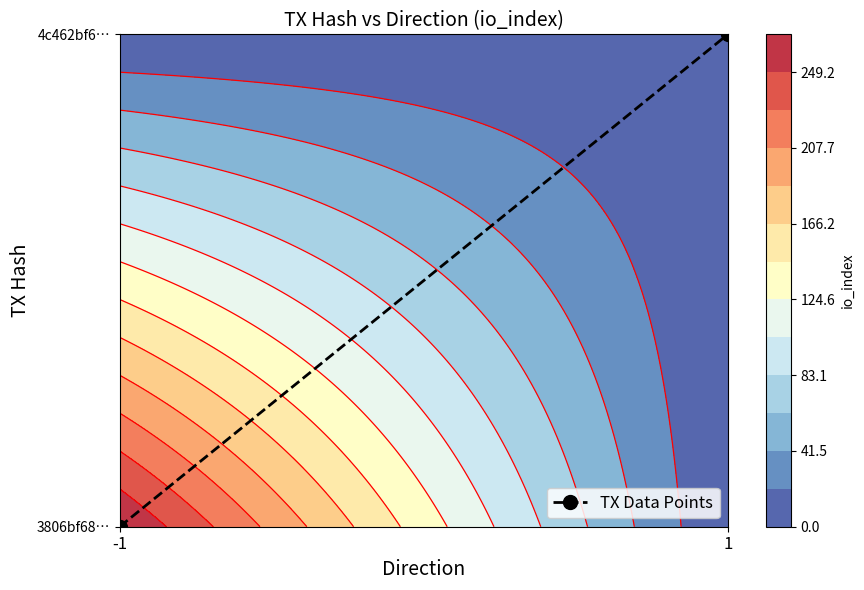

What is the difference between the values at 1 and -1?

1